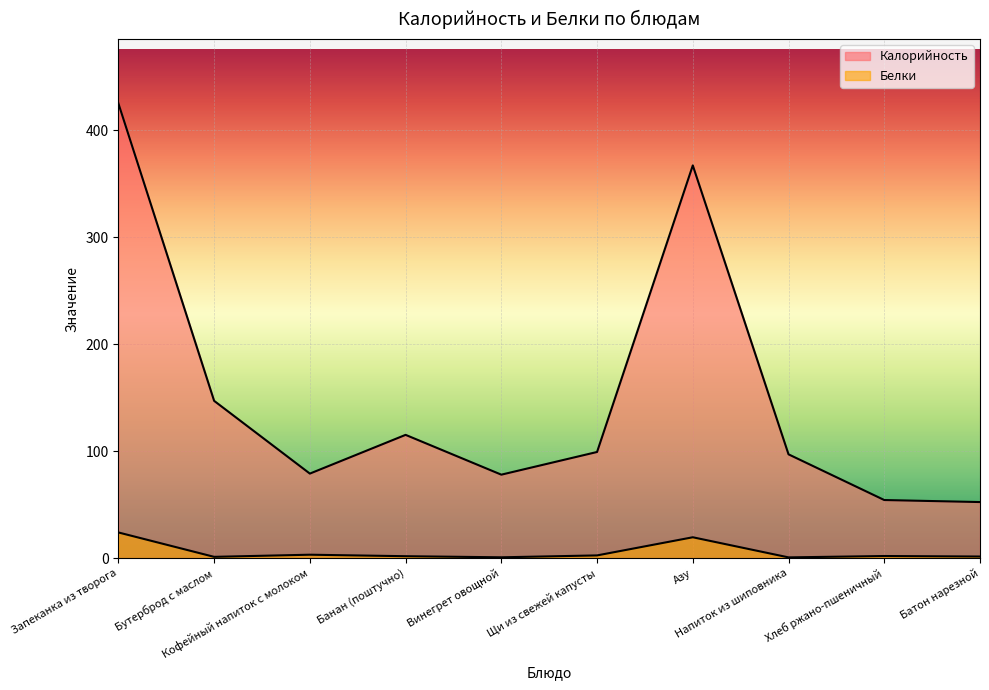

What is the difference between the maximum and second lowest values in the Калорийность series?

370.7